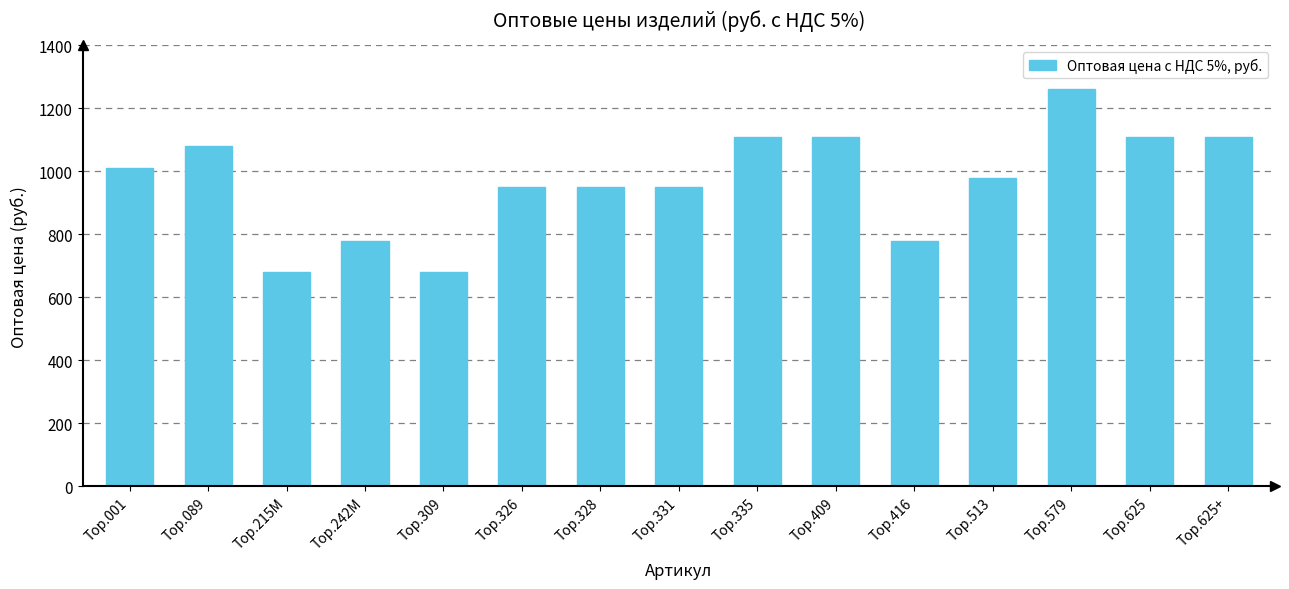

How many categories are shown in the chart?

15